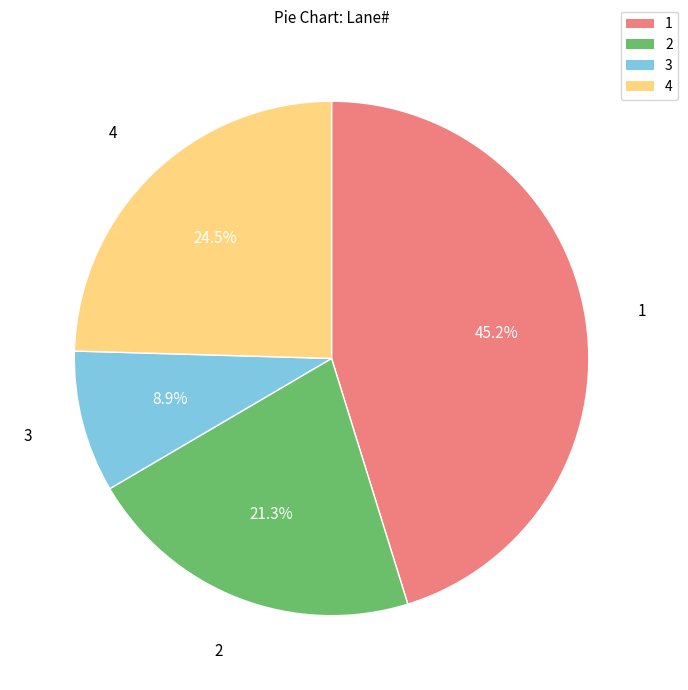

Is there a majority slice in this chart?

No